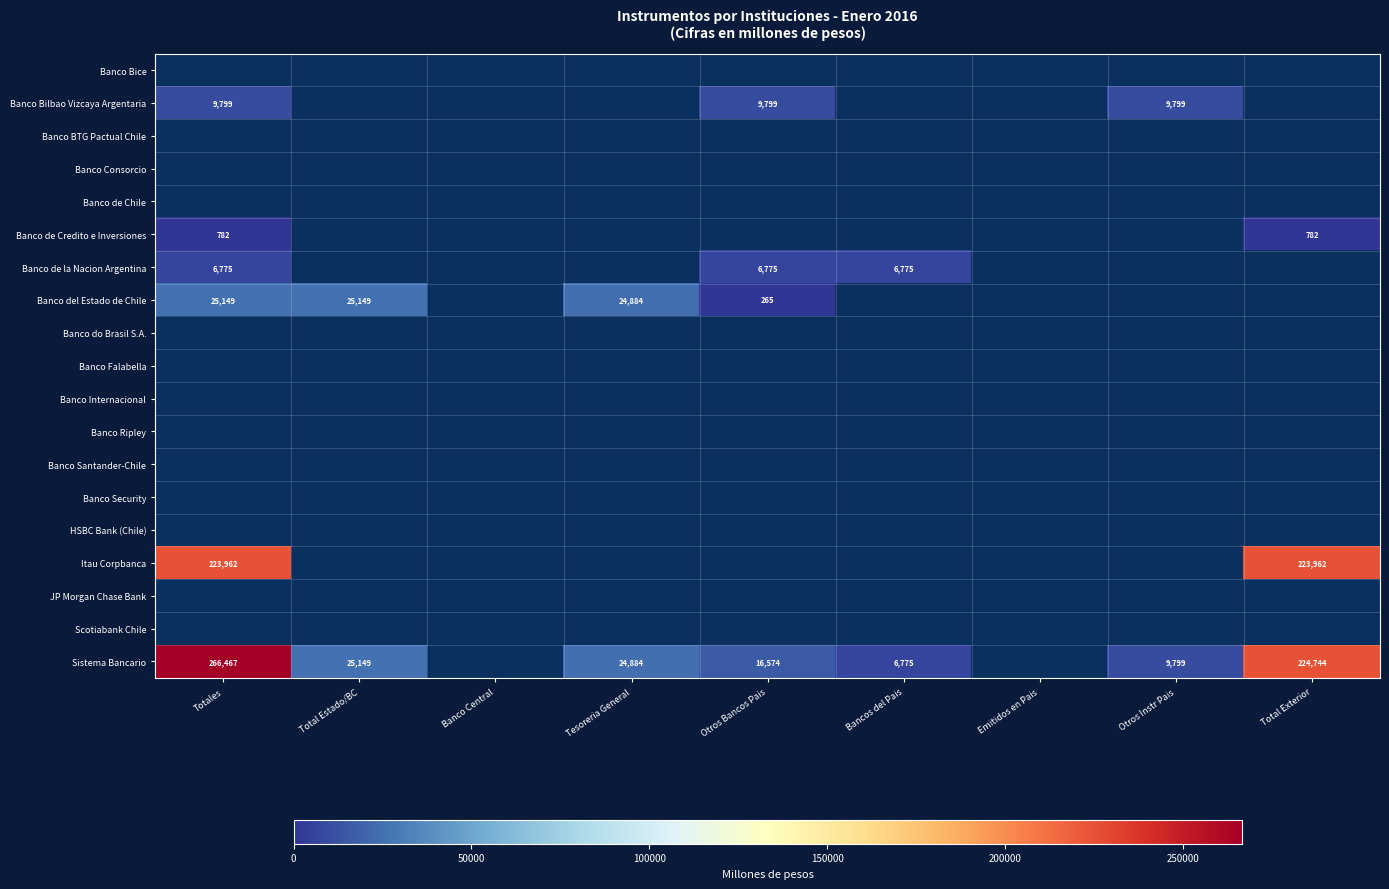

The value of Sistema Bancario at Tesoreria General is 24884. True or false?

True